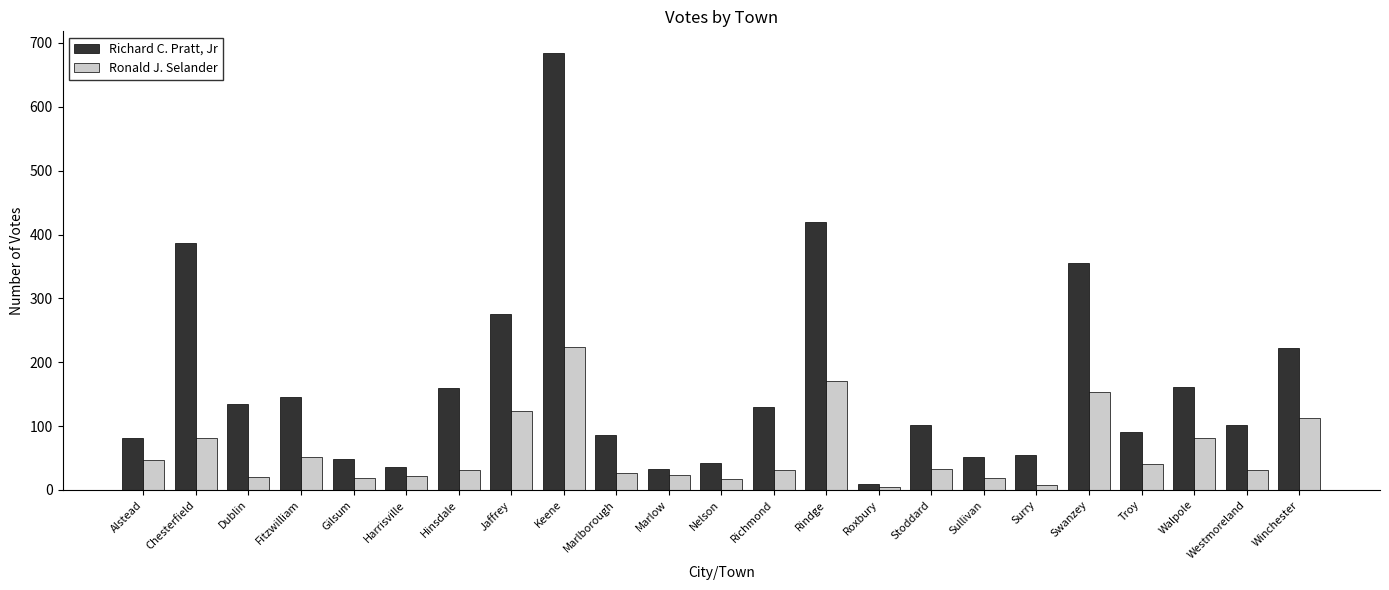

Which series changed the most between Dublin and Swanzey?

Richard C. Pratt, Jr